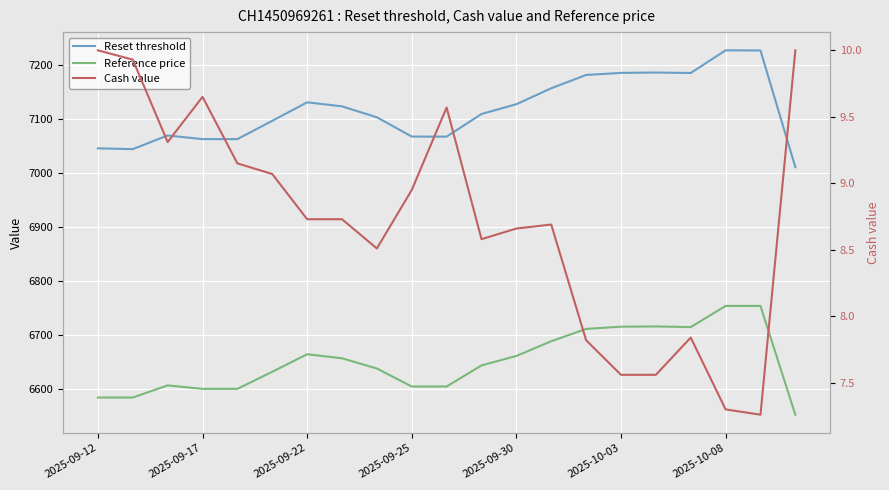

What position from the right is 10?

11